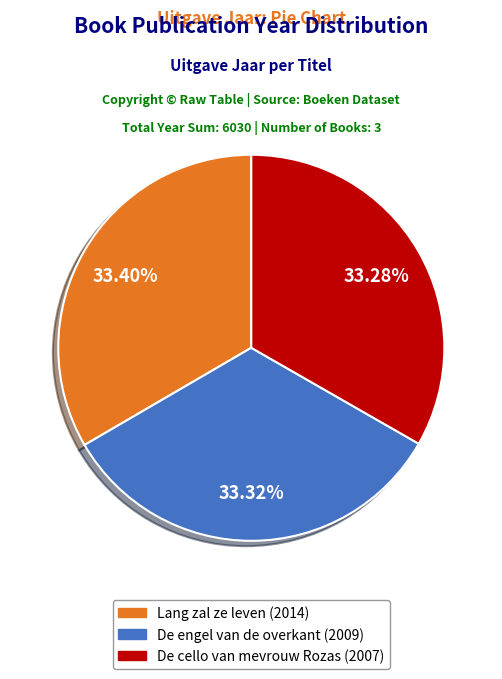

True or false: De cello van mevrouw Rozas accounts for 47% of the total.

False